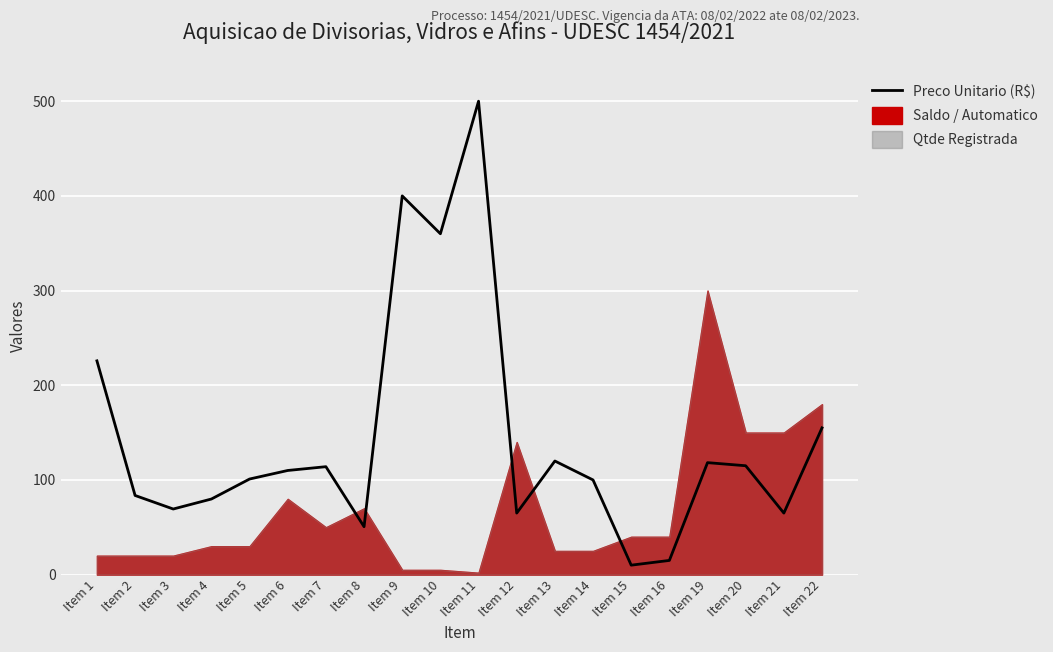

Between Item 14 and Item 7, which is larger?

Item 7